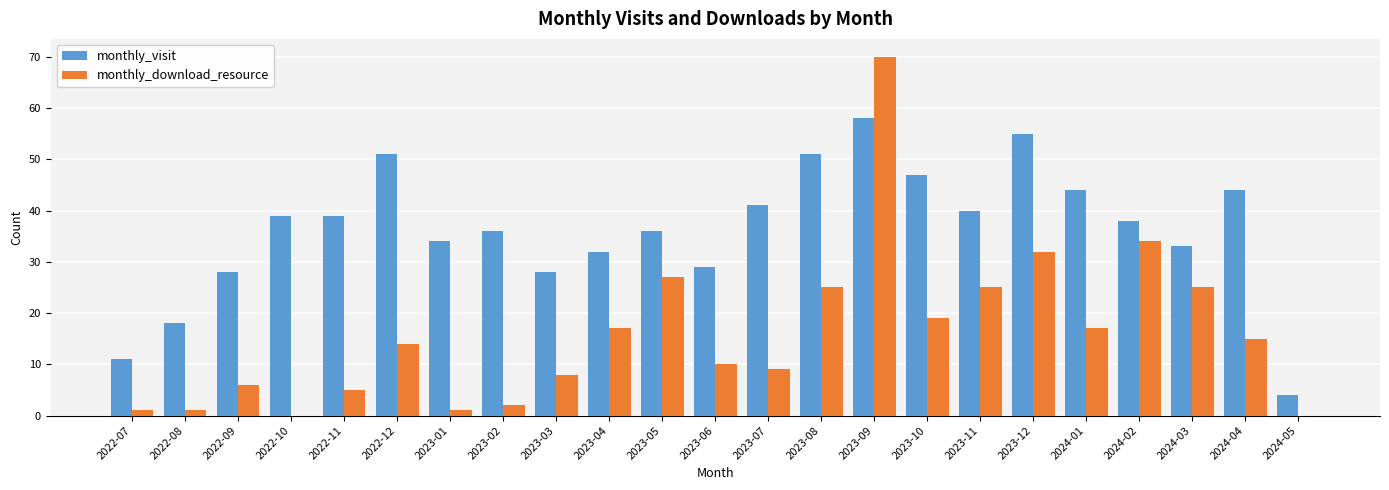

The value of monthly_visit at 2022-10 is 39. True or false?

True